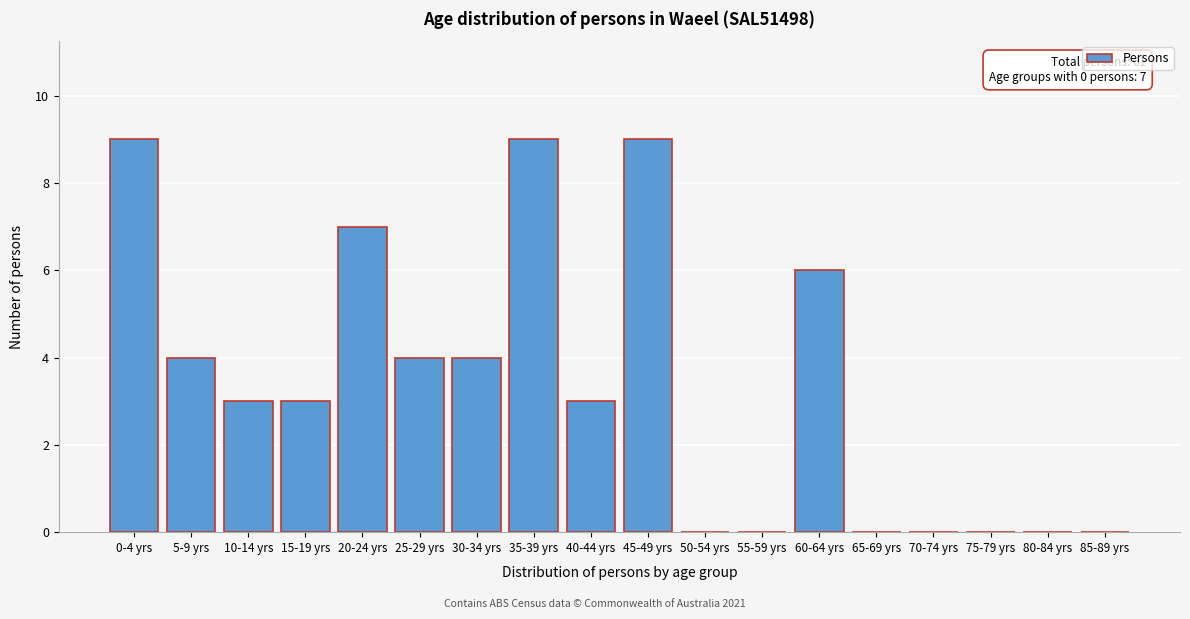

Reading left to right, what are all the values shown in this chart?

0-4 yrs=9	5-9 yrs=4	10-14 yrs=3	15-19 yrs=3	20-24 yrs=7	25-29 yrs=4	30-34 yrs=4	35-39 yrs=9	40-44 yrs=3	45-49 yrs=9	50-54 yrs=0	55-59 yrs=0	60-64 yrs=6	65-69 yrs=0	70-74 yrs=0	75-79 yrs=0	80-84 yrs=0	85-89 yrs=0